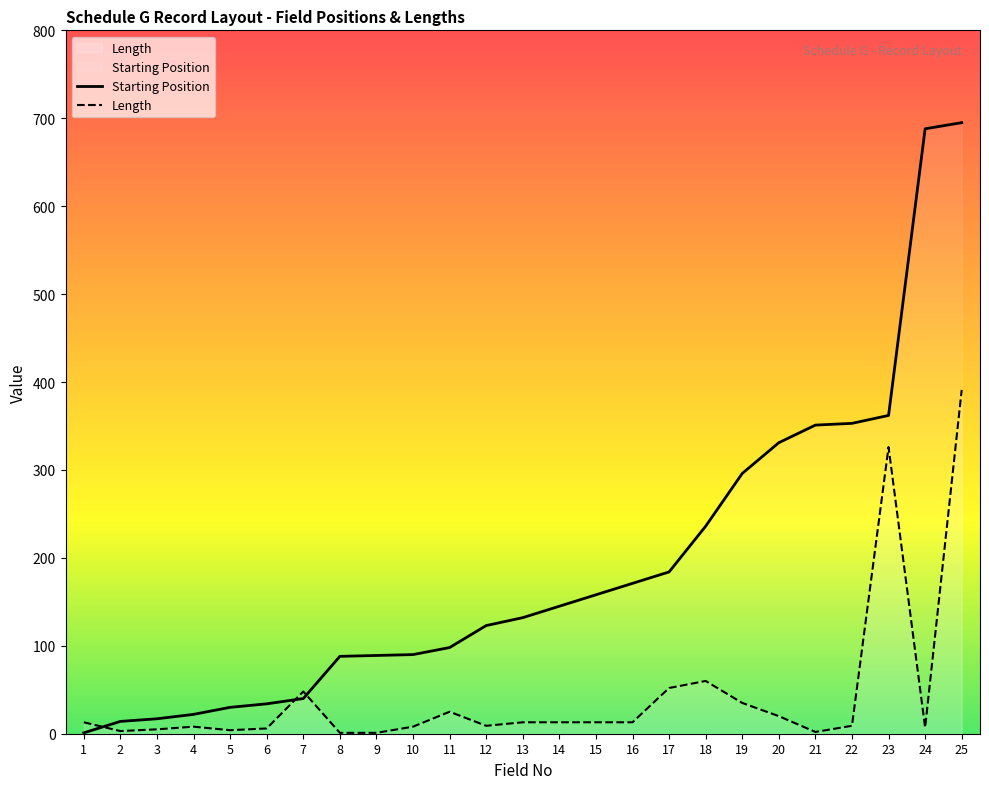

What is the maximum value shown in the chart?

695